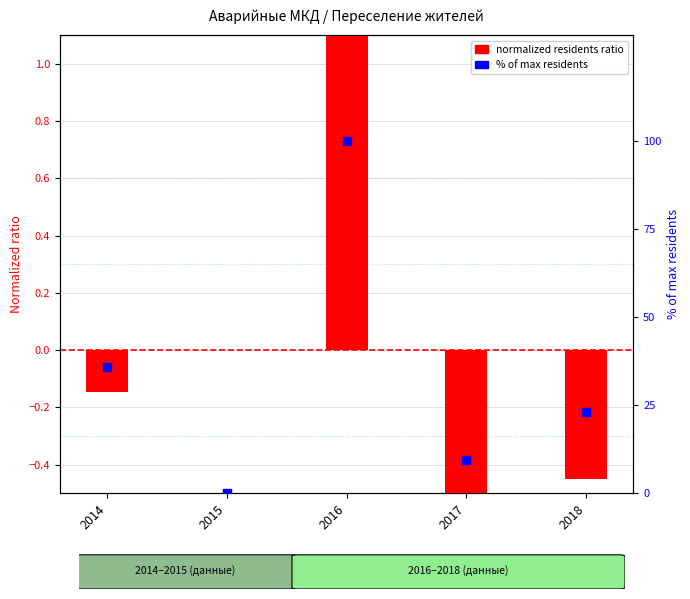

What are all the series names shown in the legend?

normalized residents ratio, % of max residents